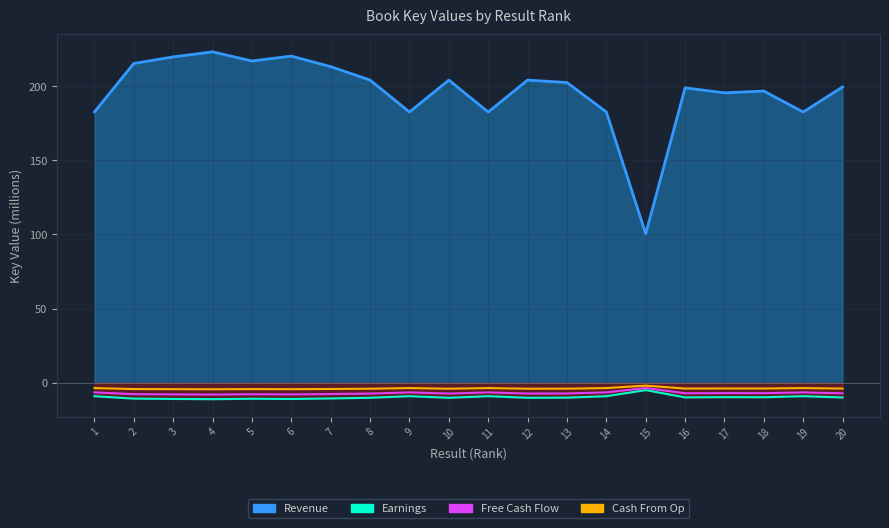

Where is Free Cash Flow nearest to the value -5?

15